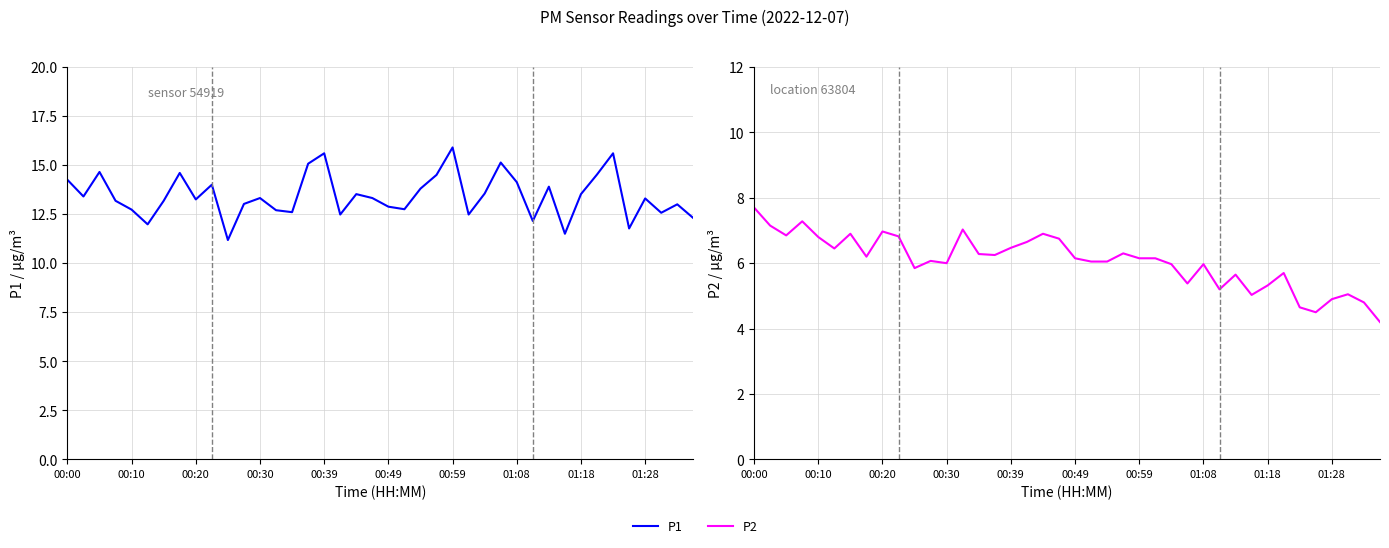

List the series in order of their peak value, highest first.

P1, P2